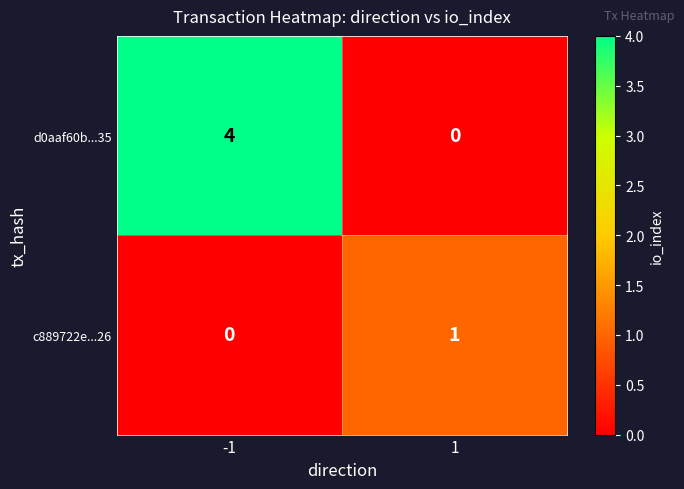

Reading left to right, transcribe all the data shown in this chart.

d0aaf60b...35: -1=4	1=0
c889722e...26: -1=0	1=1